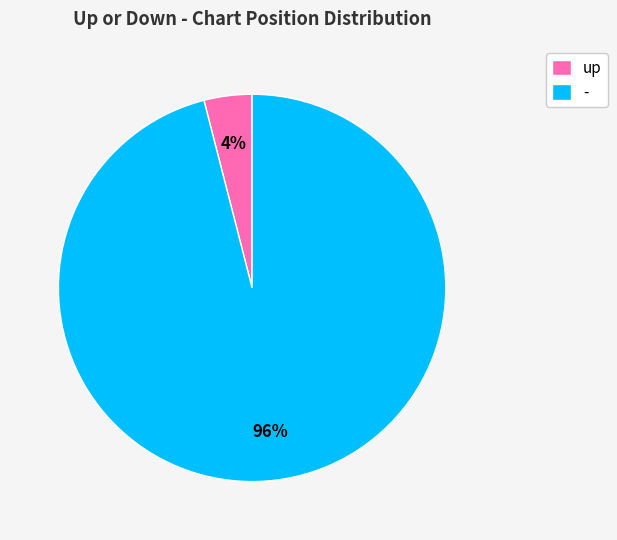

The - slice represents 96% of the pie. True or false?

True